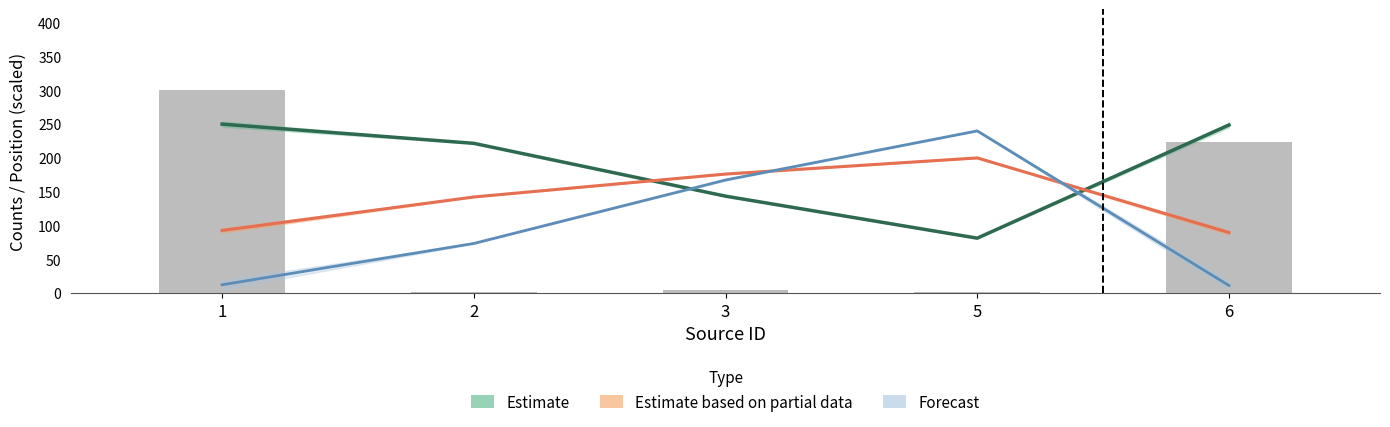

Between 1 and 5, which series saw the biggest shift?

cnts